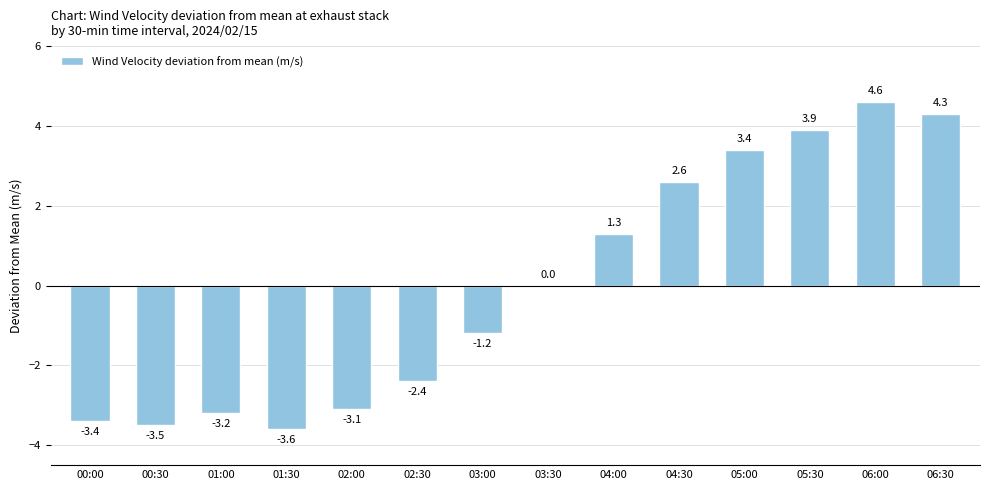

Reading right to left, transcribe all the data shown in this chart.

4.3	4.6	3.9	3.4	2.6	1.3	0.0	-1.2	-2.4	-3.1	-3.6	-3.2	-3.5	-3.4